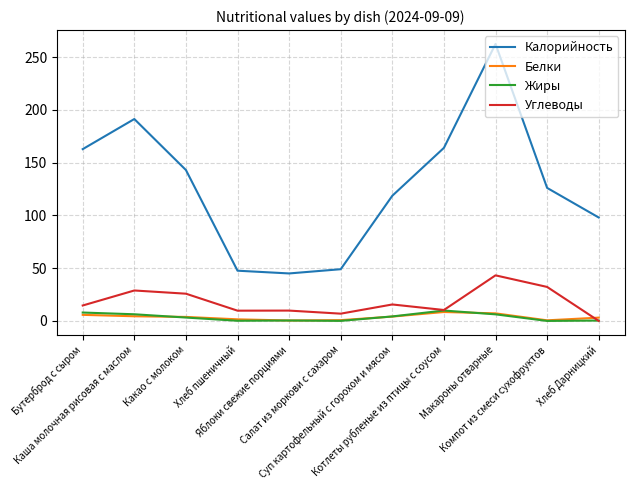

What is the greatest value displayed?

262.5